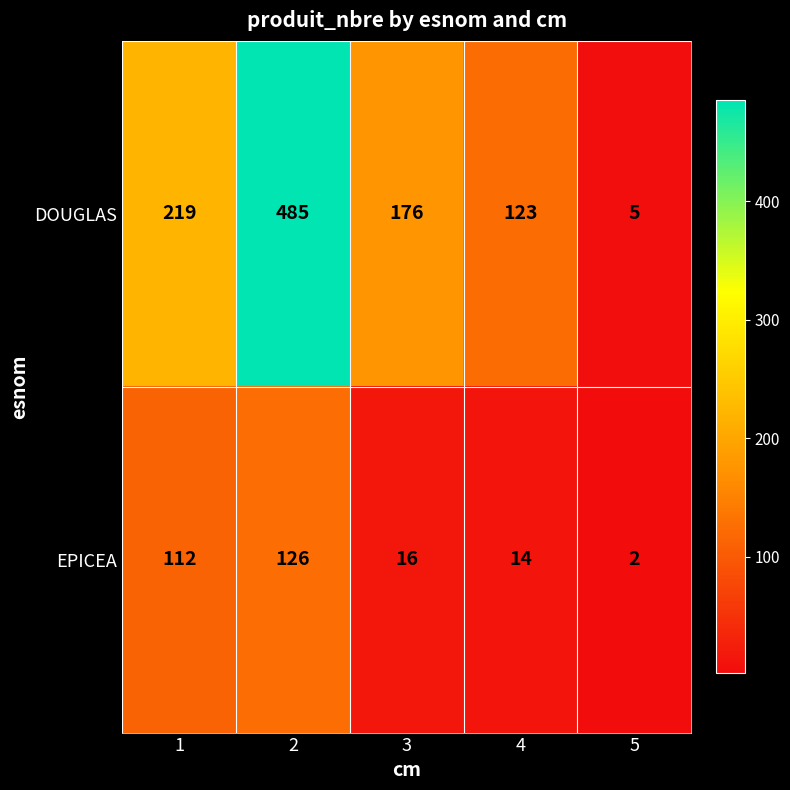

At 1, list the series in order from largest to smallest.

DOUGLAS, EPICEA